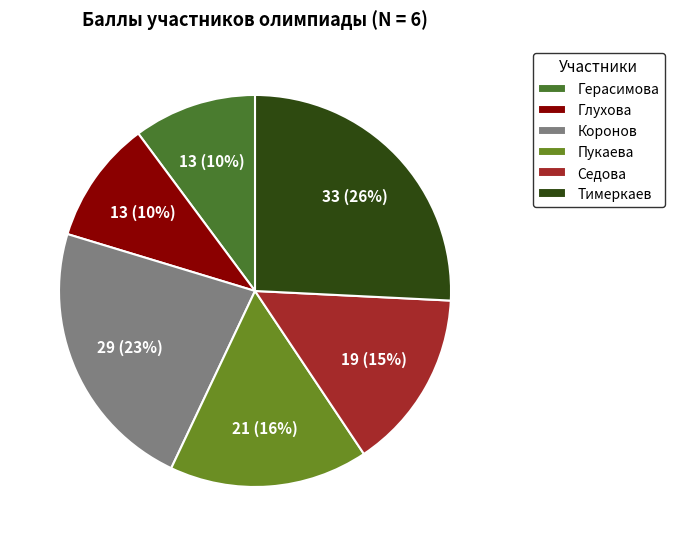

What is the smallest slice in the pie chart?

Герасимова